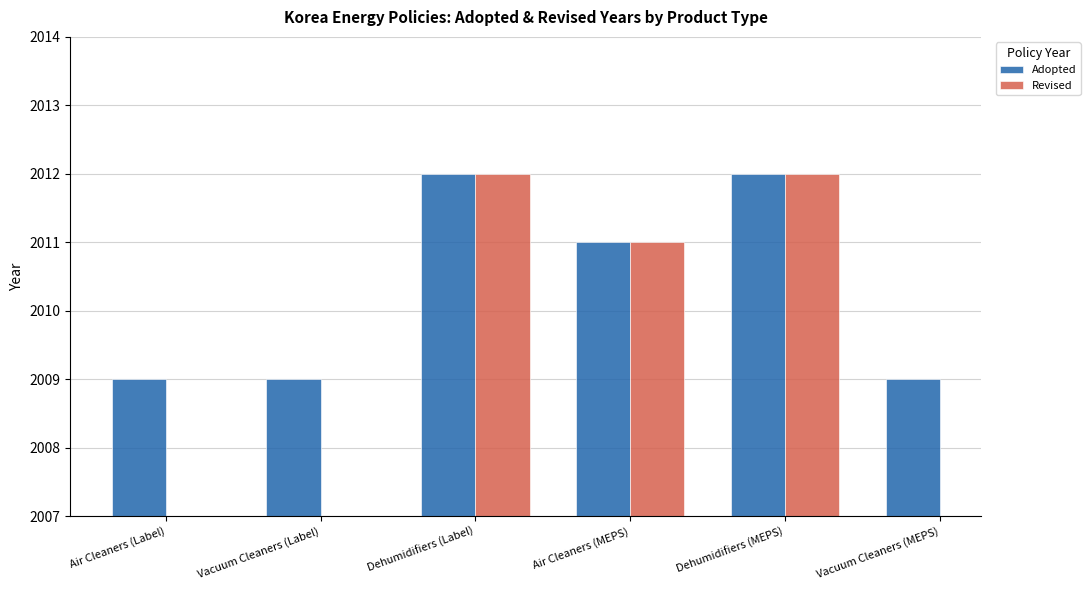

What is the sum of the Revised values at Air Cleaners (MEPS) and Dehumidifiers (Label)?

4023.0